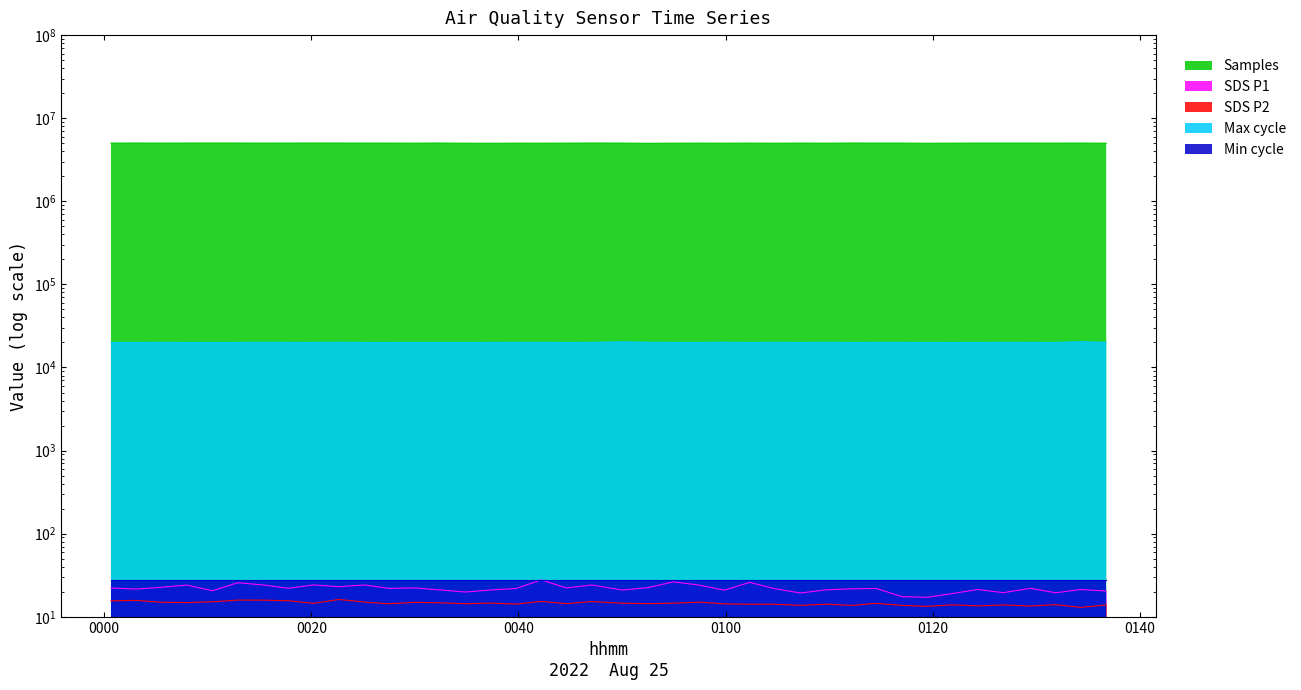

What is the approximate value of Samples at 2022/08/25 00:54:58?

5003140.0